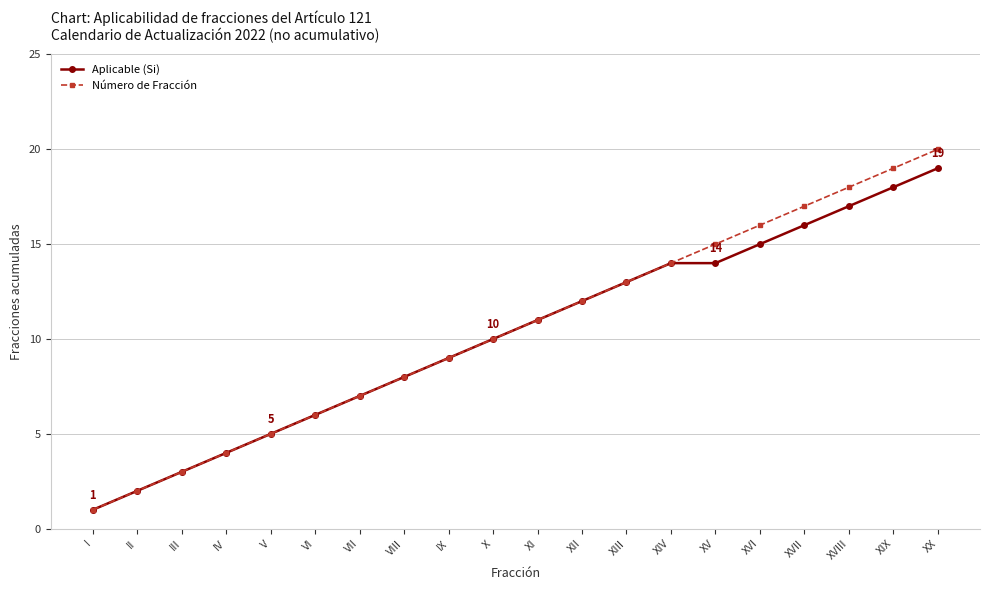

Between I and XVI, which series saw the biggest shift?

Número de Fracción